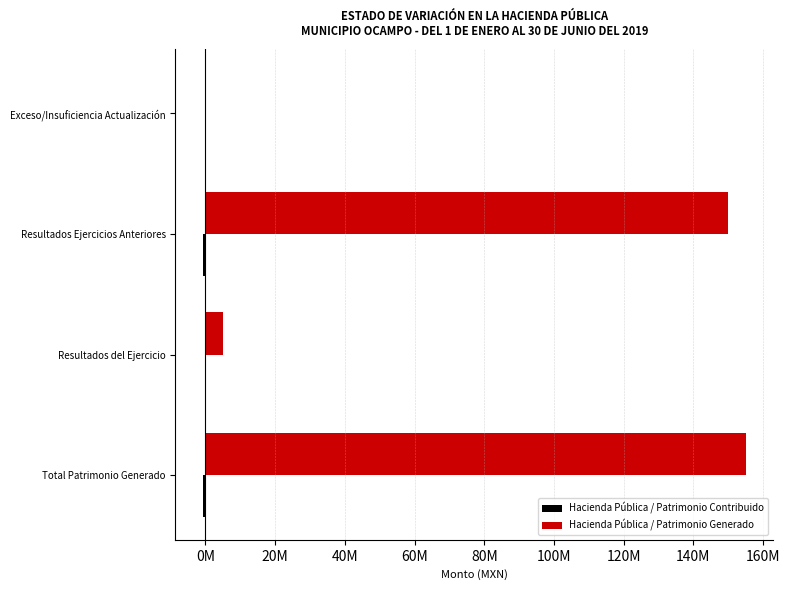

What are all the series names shown in the legend?

Hacienda Pública / Patrimonio Contribuido, Hacienda Pública / Patrimonio Generado